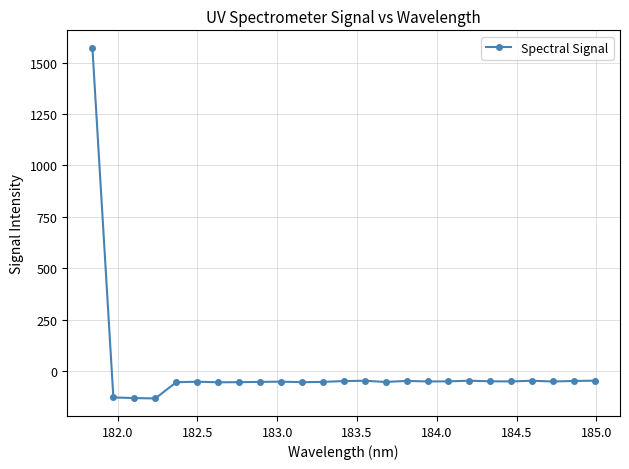

What is the average value?

5.1